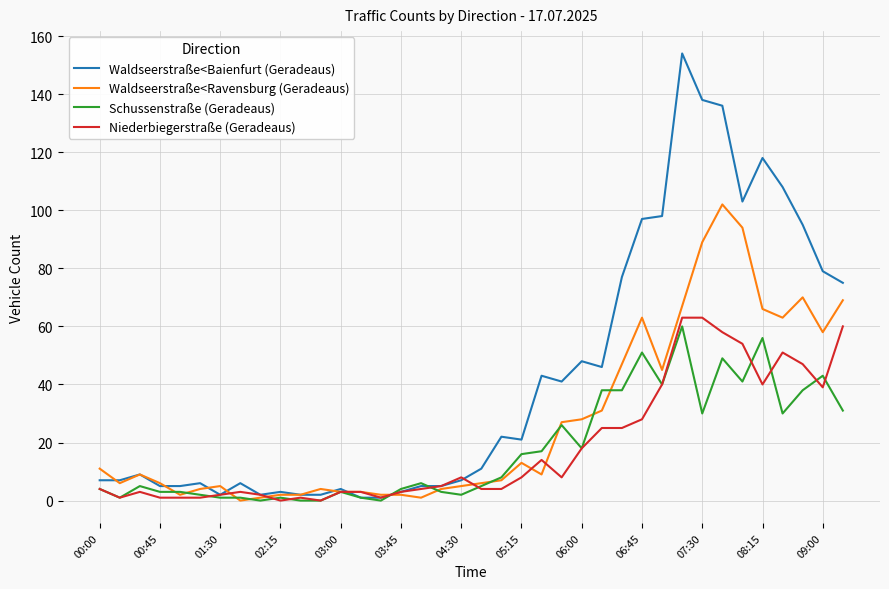

Which series has the largest total across all categories?

Waldseerstraße<Baienfurt (Geradeaus)